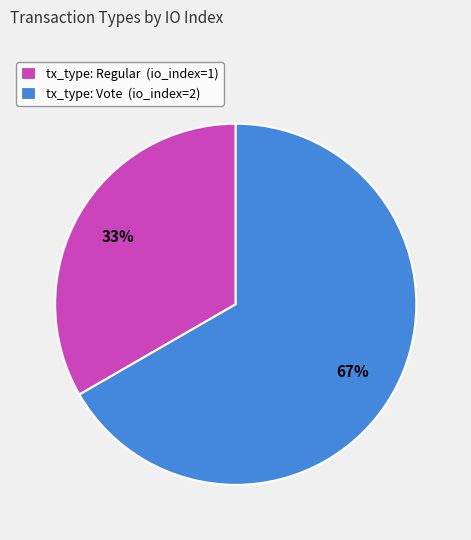

To the nearest percent, what percentage of the pie is tx_type: Vote (io_index=2)?

67%